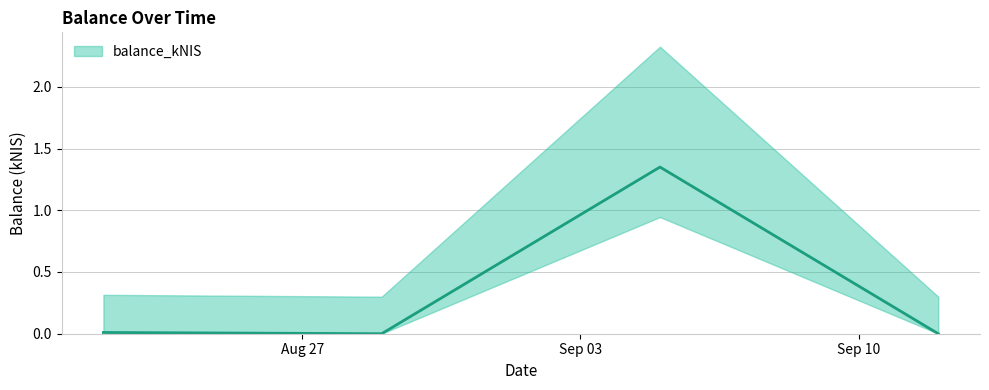

Rank the categories by value from highest to lowest.

2024-09-05, 2024-08-22, 2024-08-29, 2024-09-12